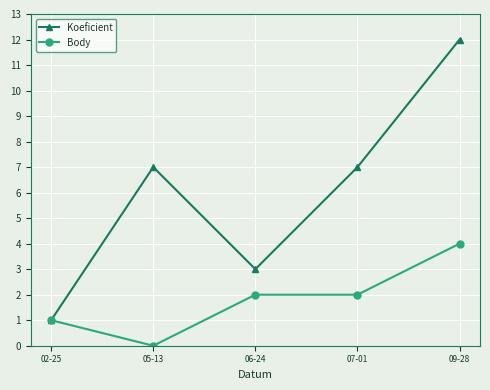

Rank the series by their maximum value, from highest to lowest.

Koeficient, Body